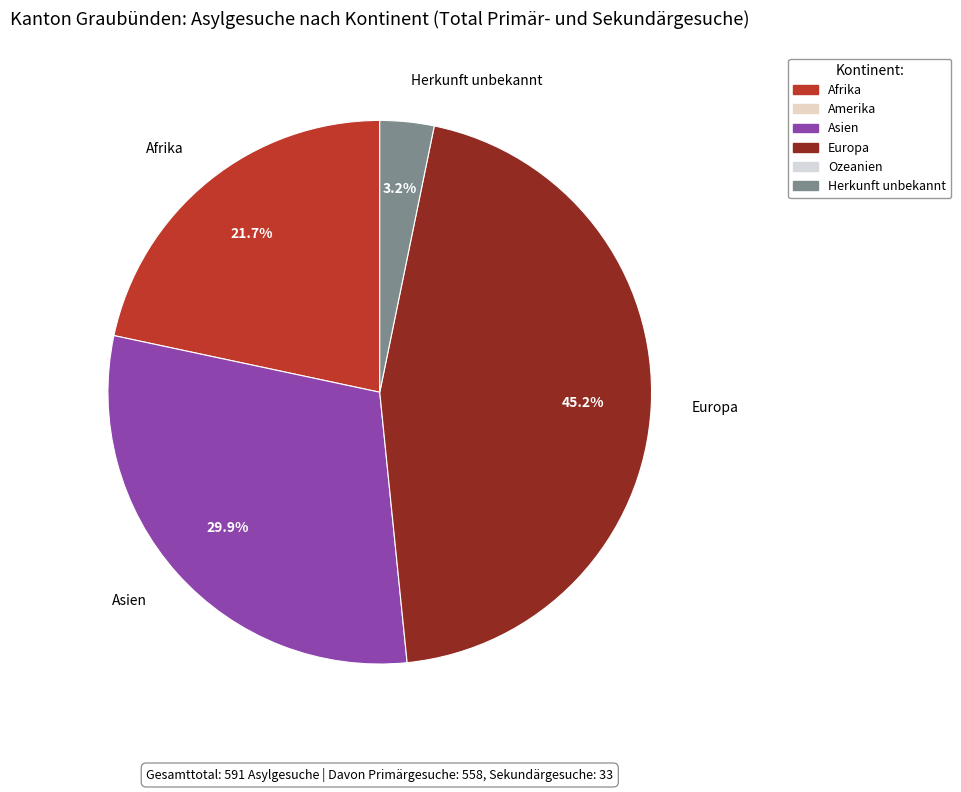

Is there any slice that represents more than half of the pie?

No